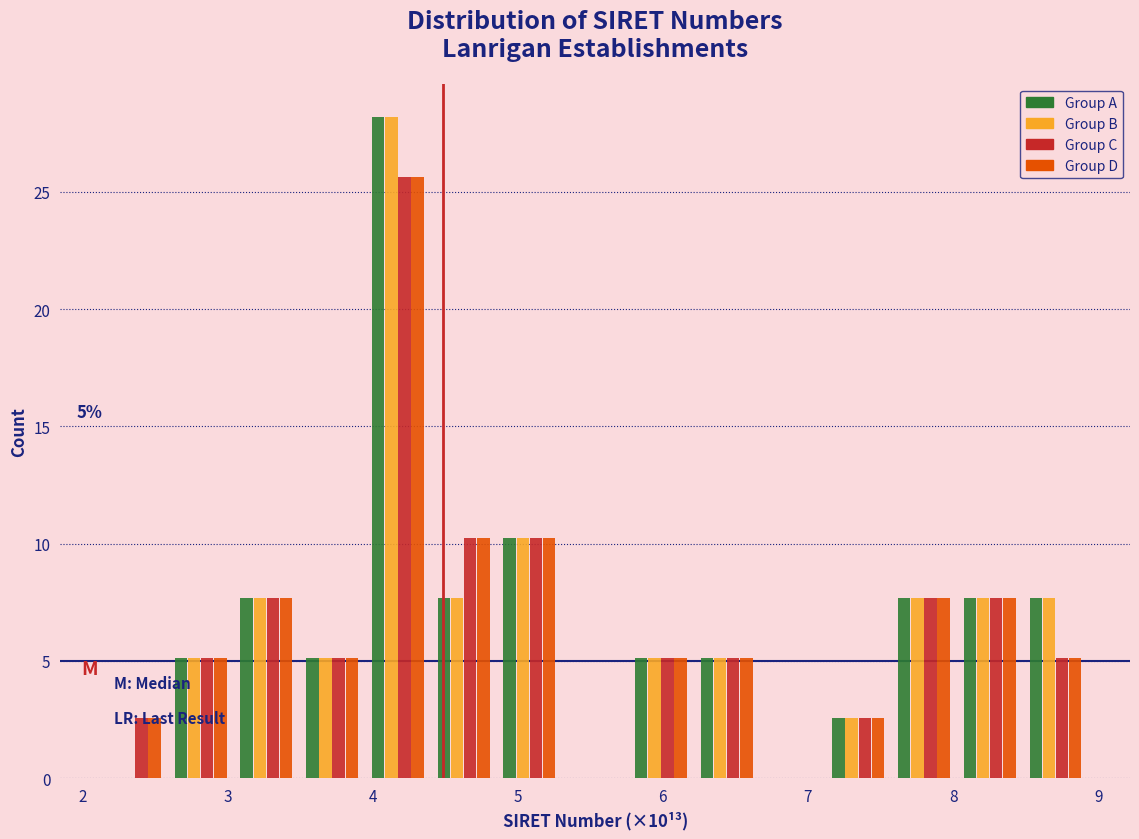

In the Group A series, which range on the x-axis has the tallest bar?

3.9 to 4.4